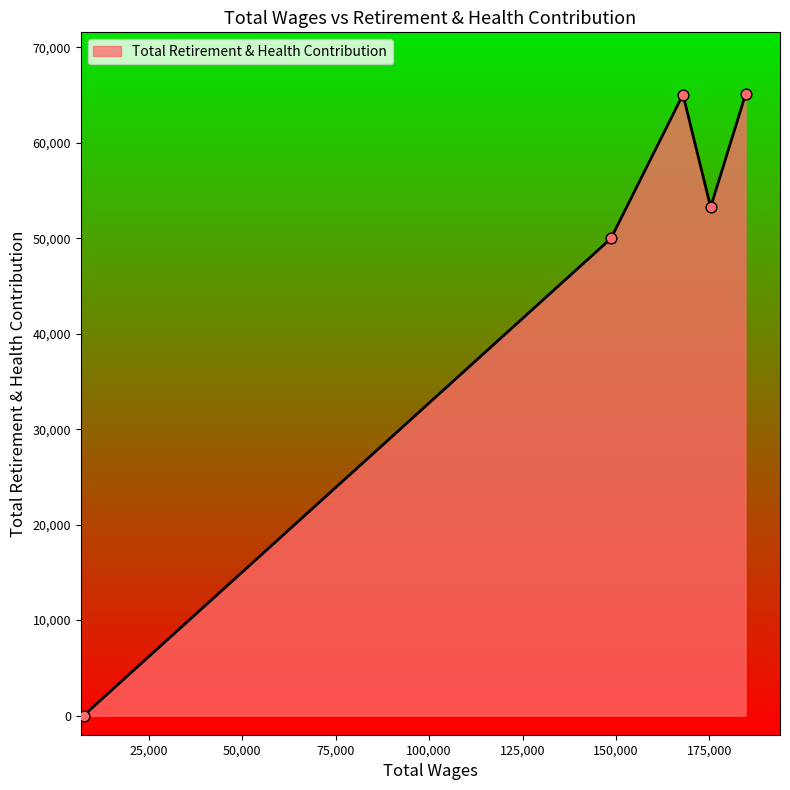

What is the sum of all values?

233312